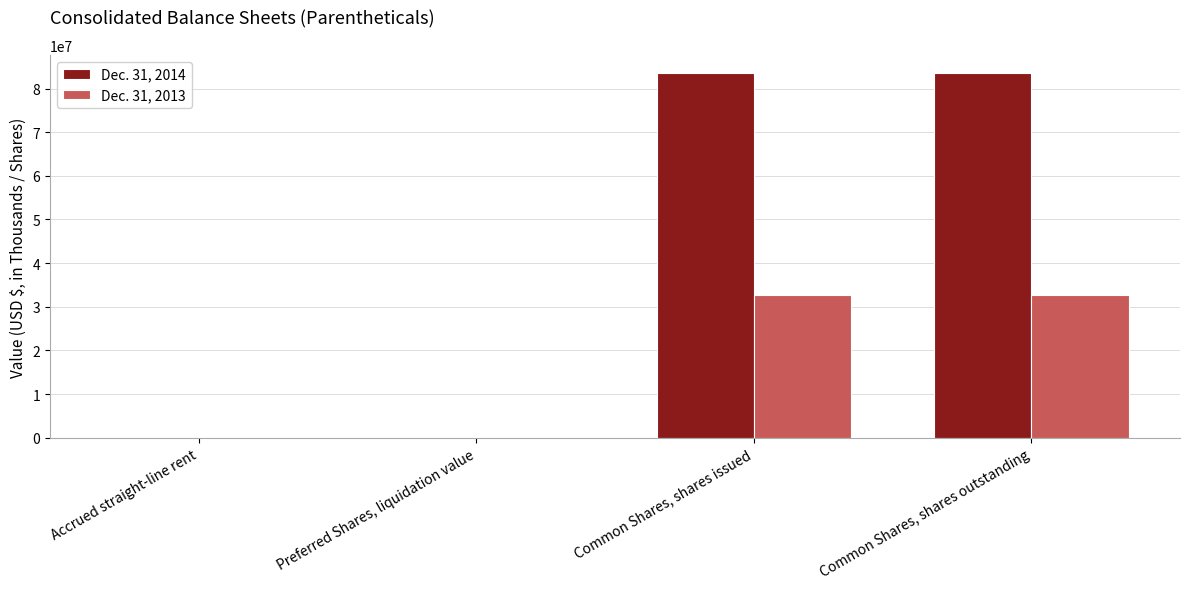

Is the value of Dec. 31, 2013 at Preferred Shares, liquidation value greater than the value of Dec. 31, 2014 at Common Shares, shares issued?

No